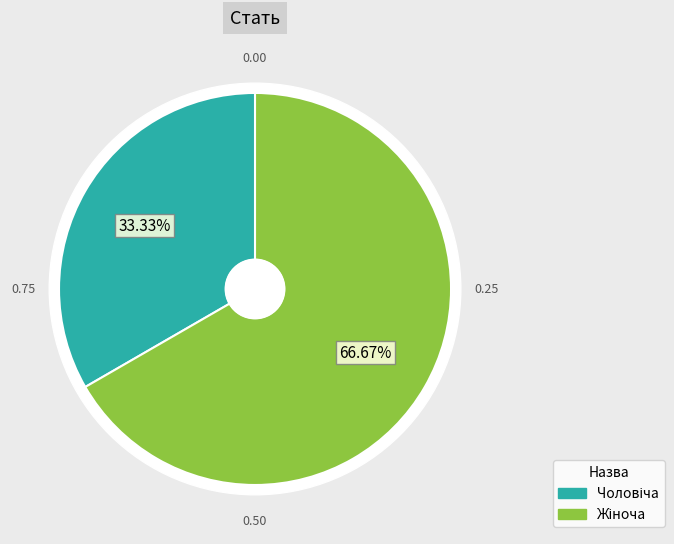

True or false: Чоловіча accounts for 33% of the total.

True